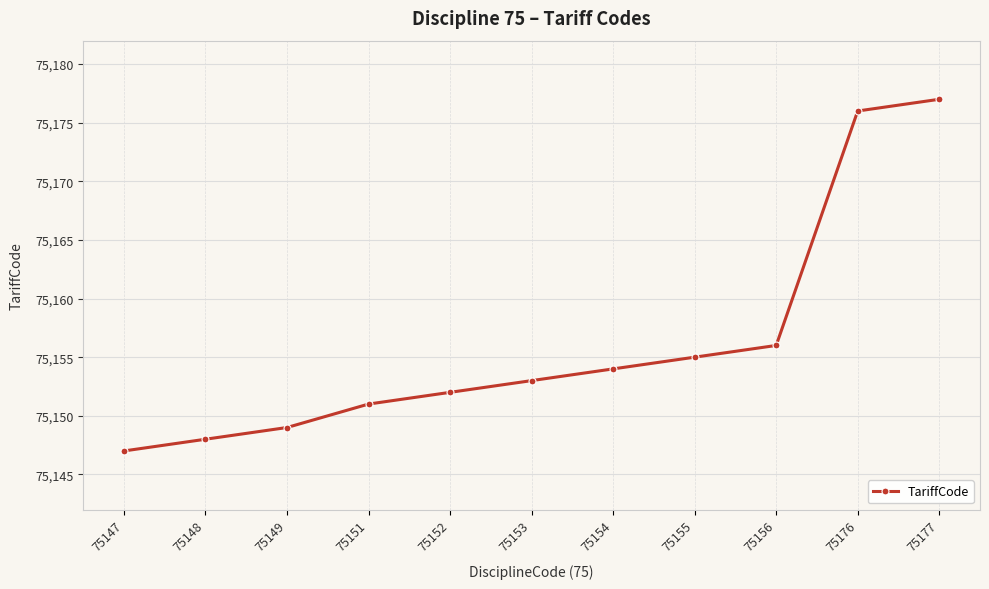

Count the number of categories in the chart.

11